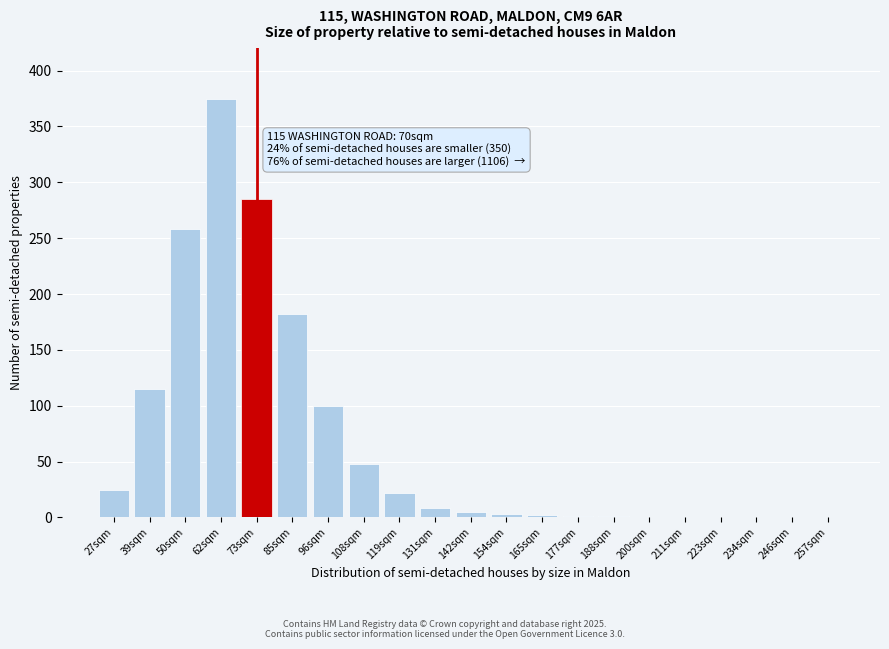

Which label corresponds to the largest value in the chart?

62sqm